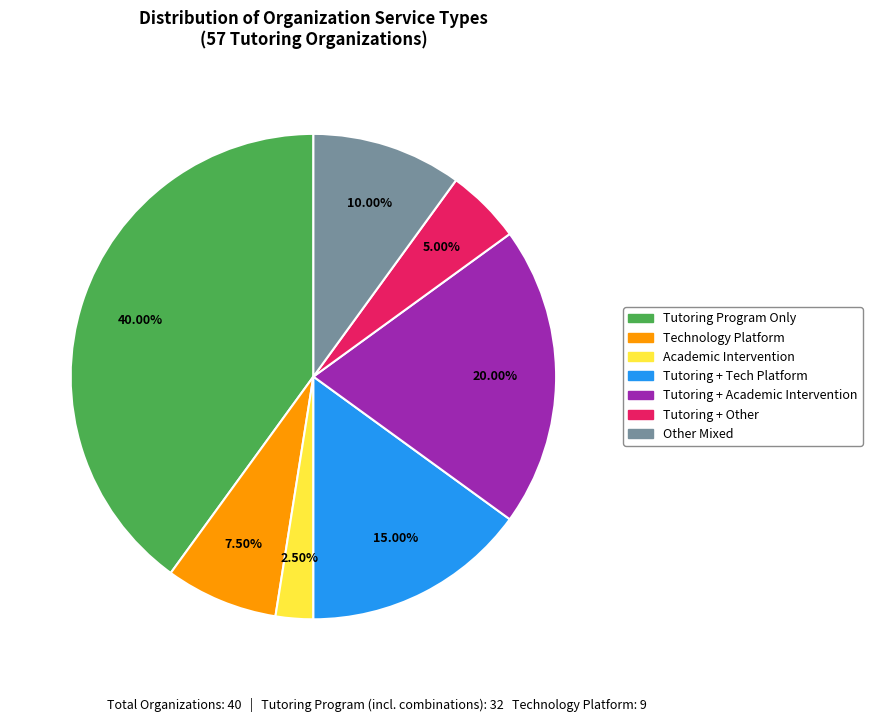

Is there a majority slice in this chart?

No